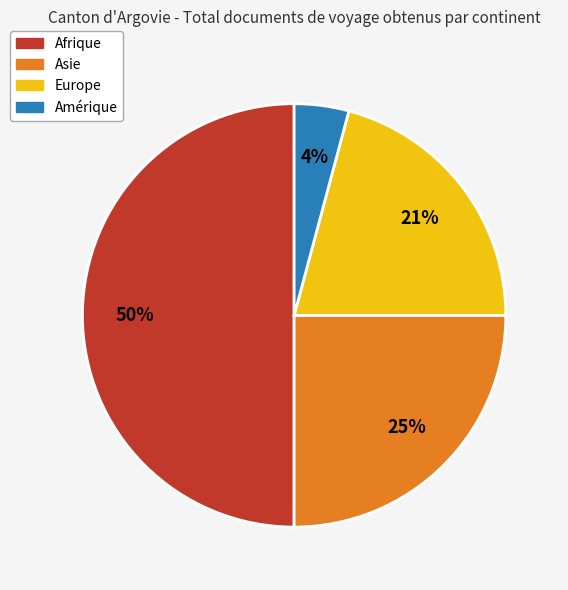

To the nearest percent, what percentage of the pie is Asie?

25%